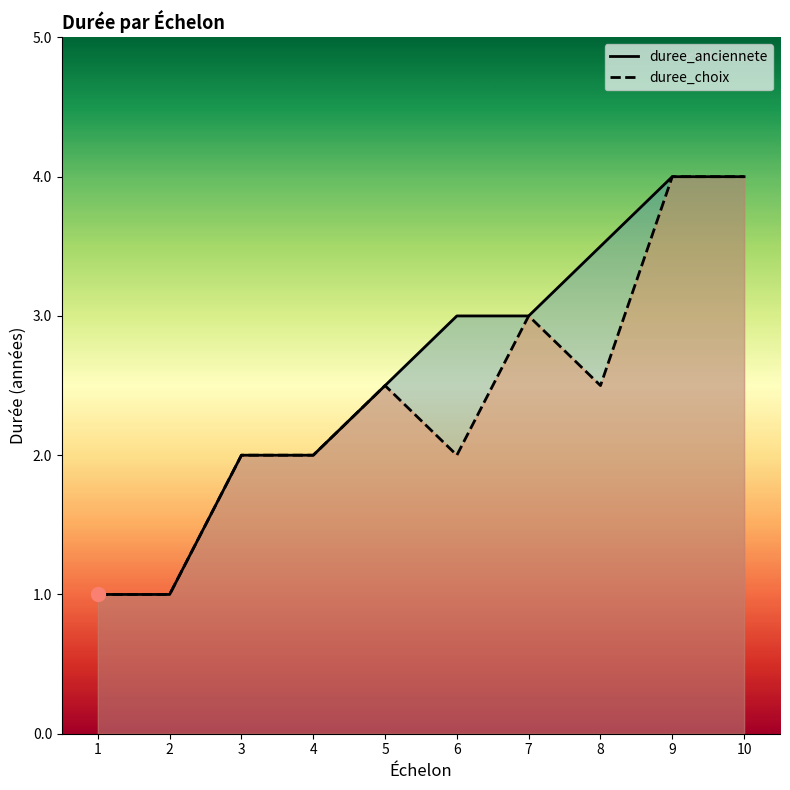

Which series changed the most between 6 and 8?

duree_anciennete